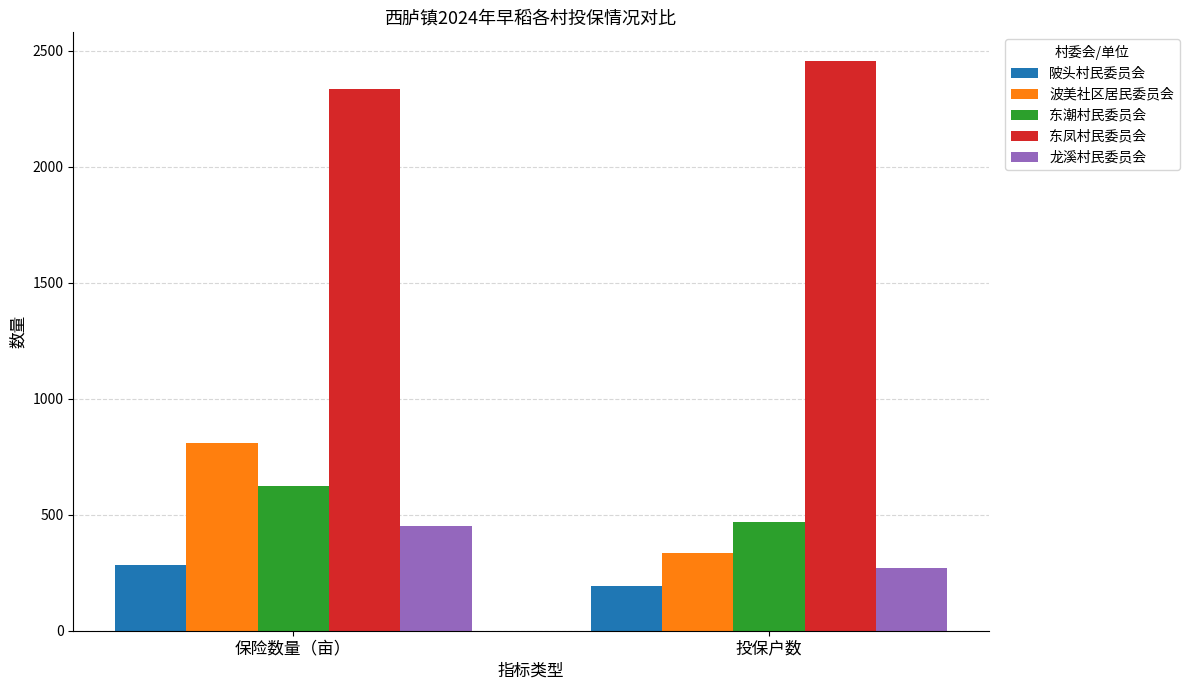

The 陂头村民委员会 series shows 300.7 at 投保户数. True or false?

False